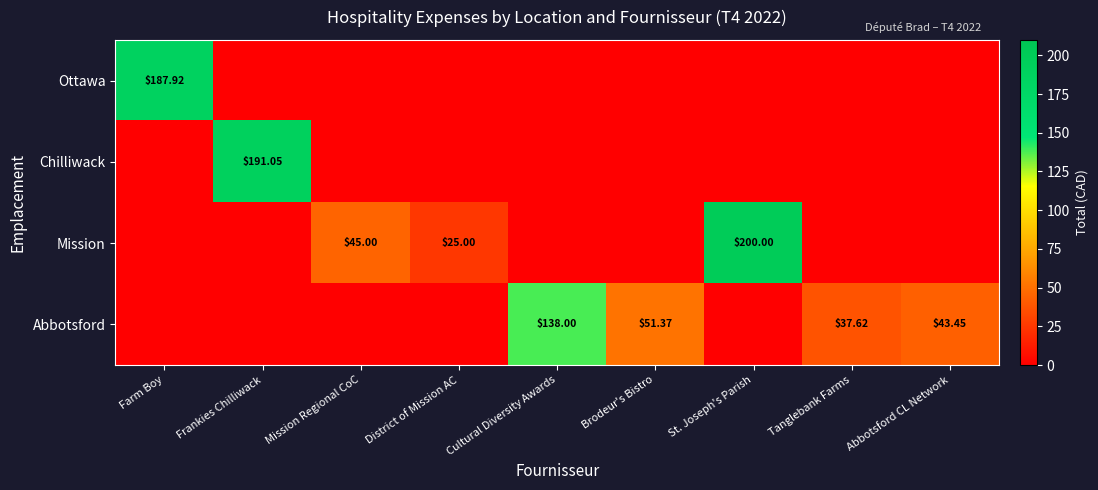

The Abbotsford series shows 48.4 at Cultural Diversity Awards. True or false?

False